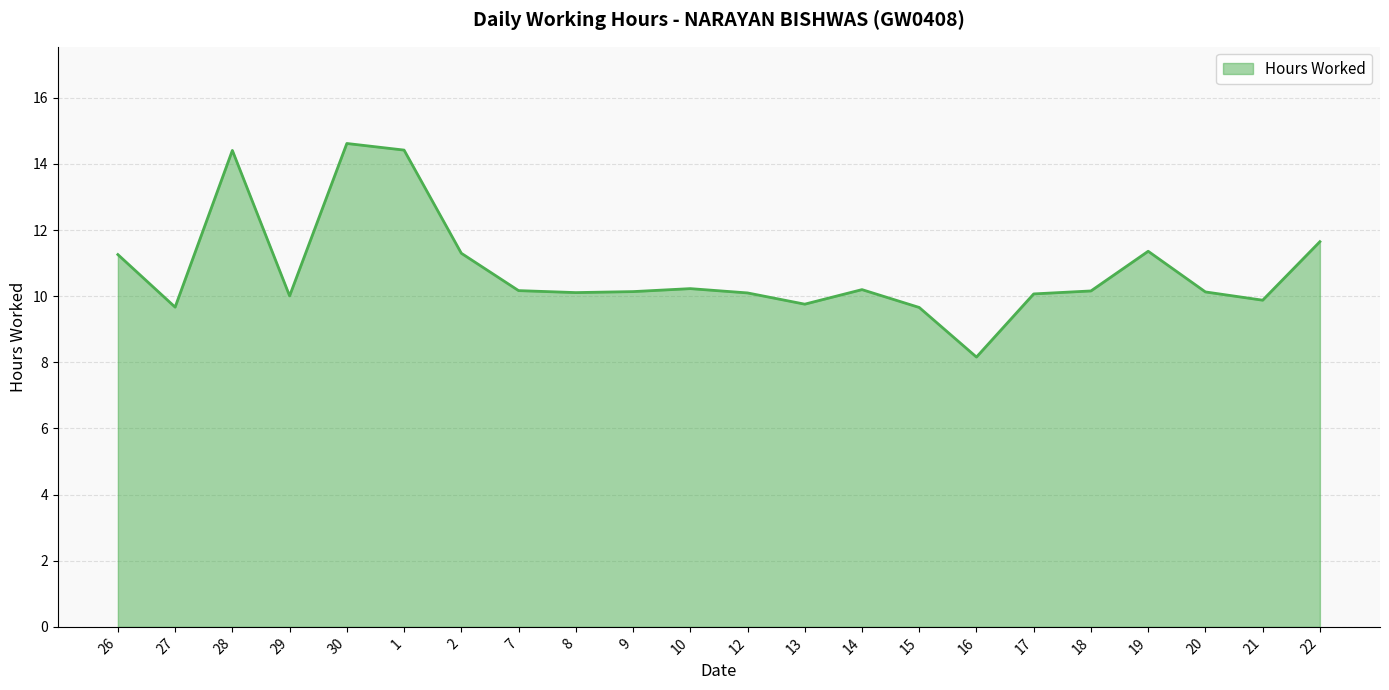

What is the maximum value shown in the chart?

14.6